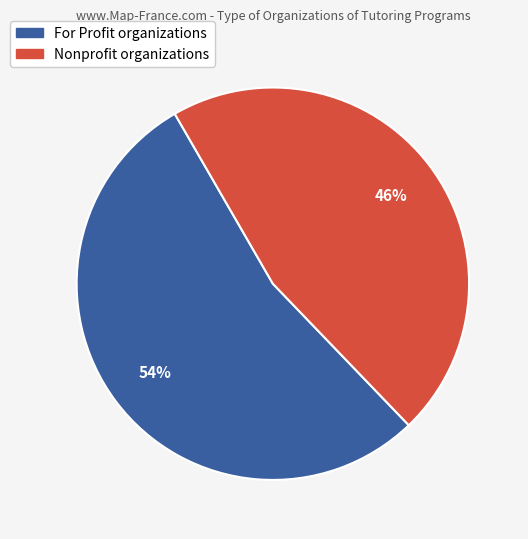

To the nearest percent, what is the difference between the largest and smallest slice percentages?

8%